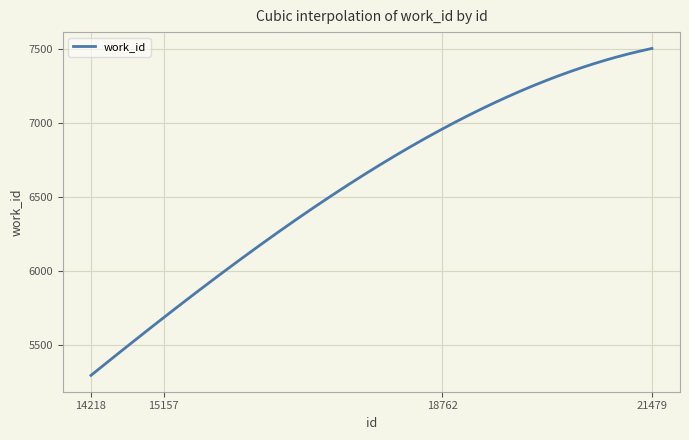

What is the maximum value shown in the chart?

7504.0